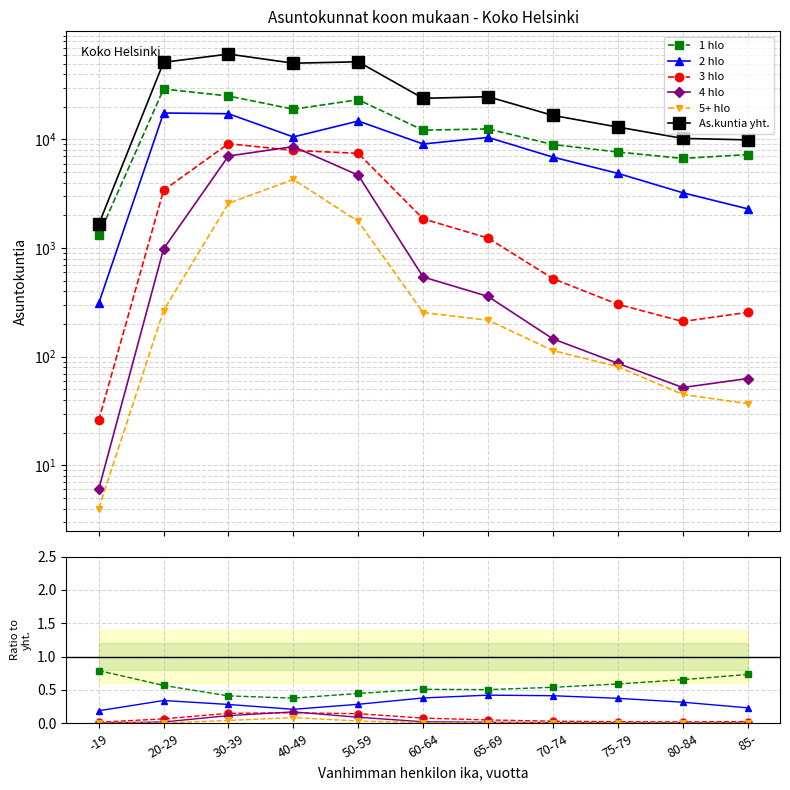

What is the difference between the 3 hlo values at -19 and 60-64?

0.1